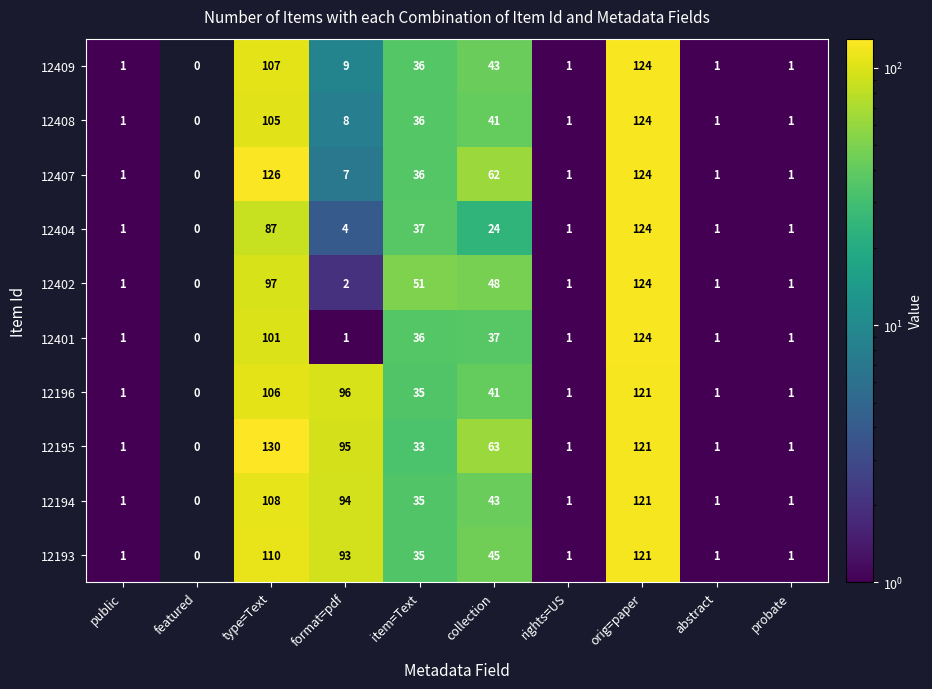

Which series has the largest total across all categories?

12195